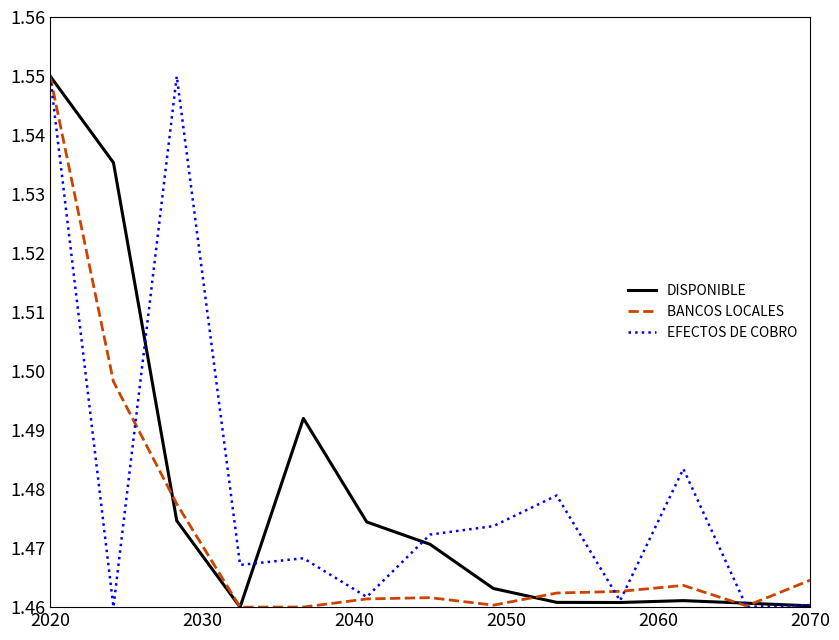

How many lines are shown in the chart?

3